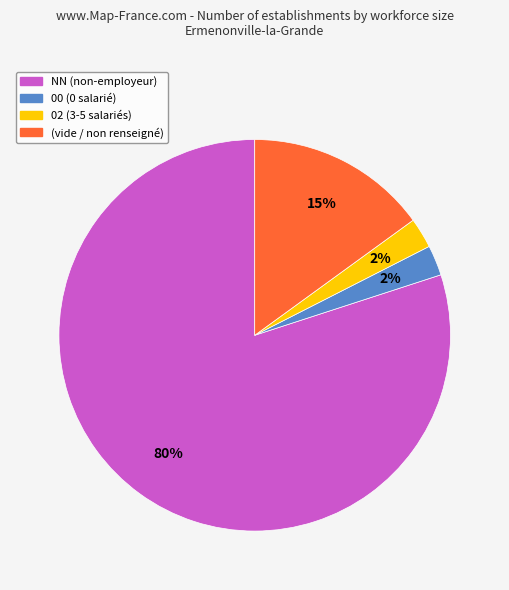

To the nearest percent, what is the average slice percentage?

25%